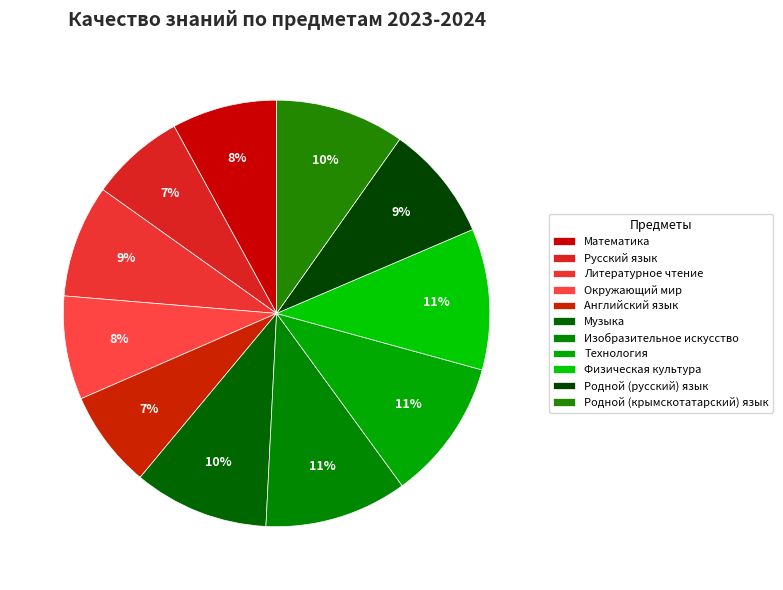

What is the ratio of the value at Музыка to the value at Английский язык?

1.4